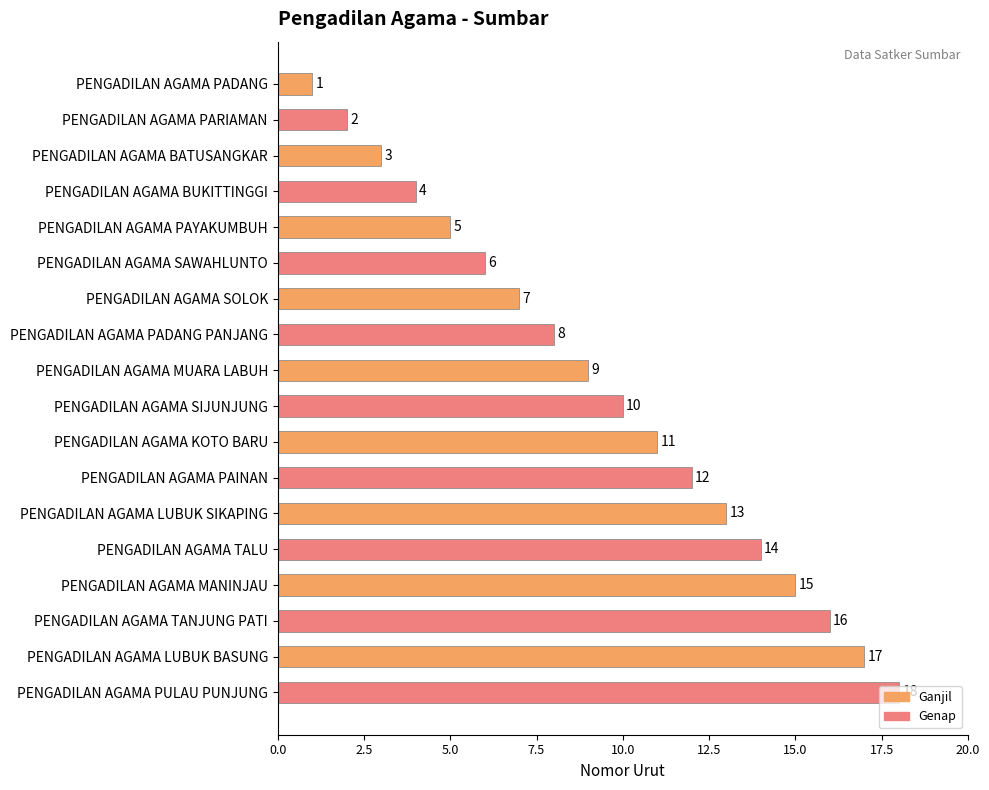

What is the maximum value shown in the chart?

18